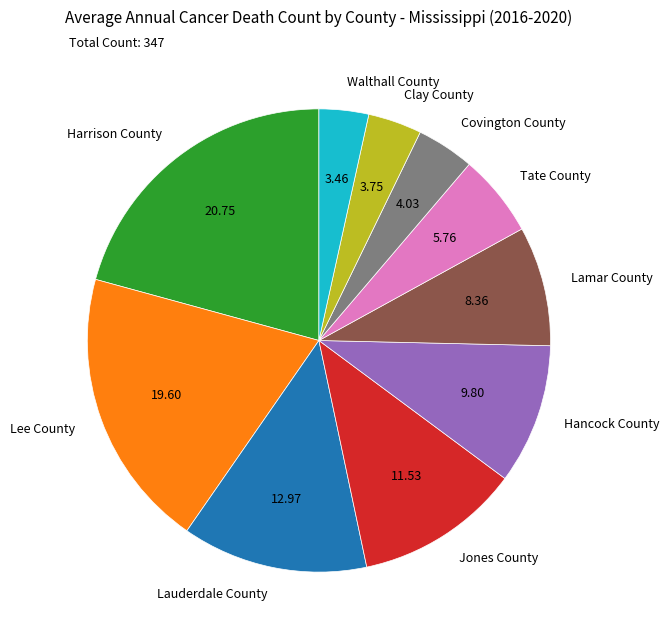

Does any single category account for the majority?

No